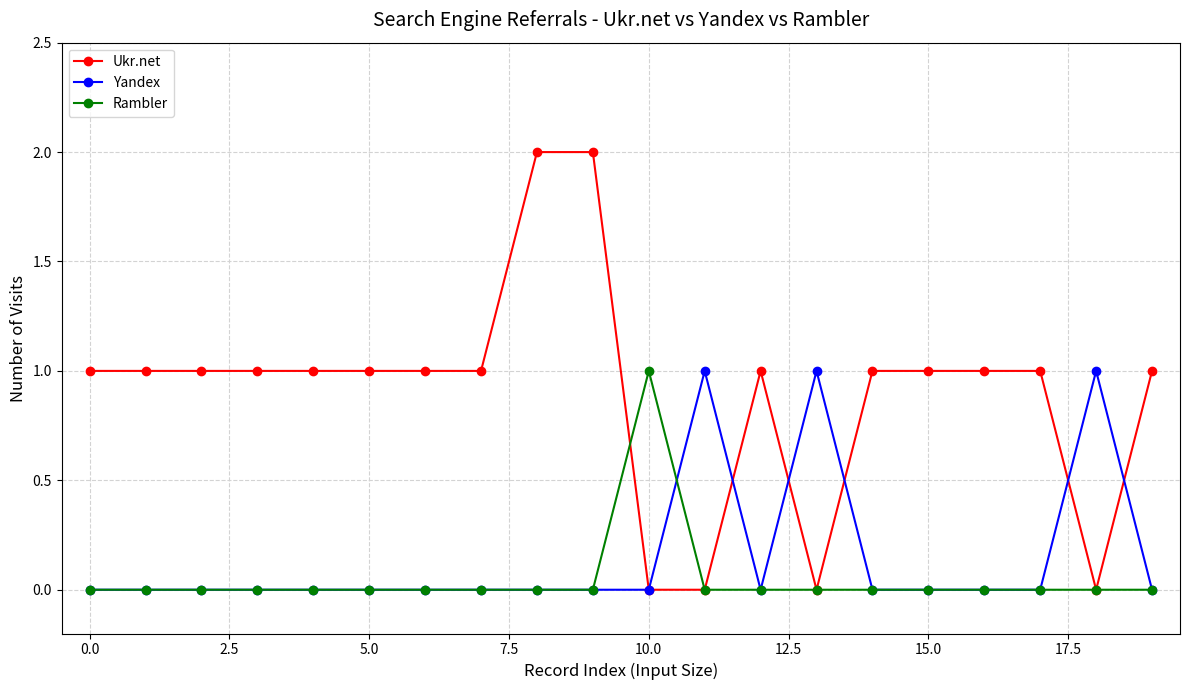

True or false: Ukr.net has more than 0 points higher than both neighbors.

True